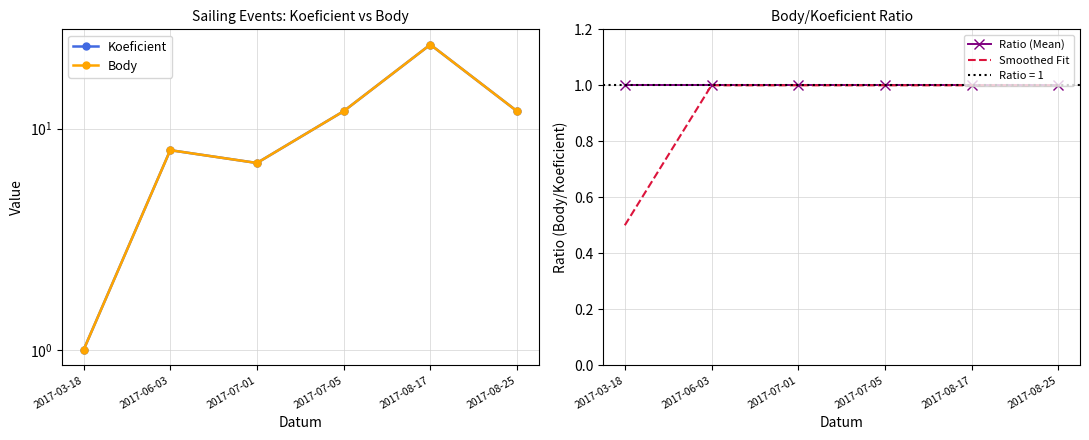

What is the label of the 6th point from the right?

2017-03-18